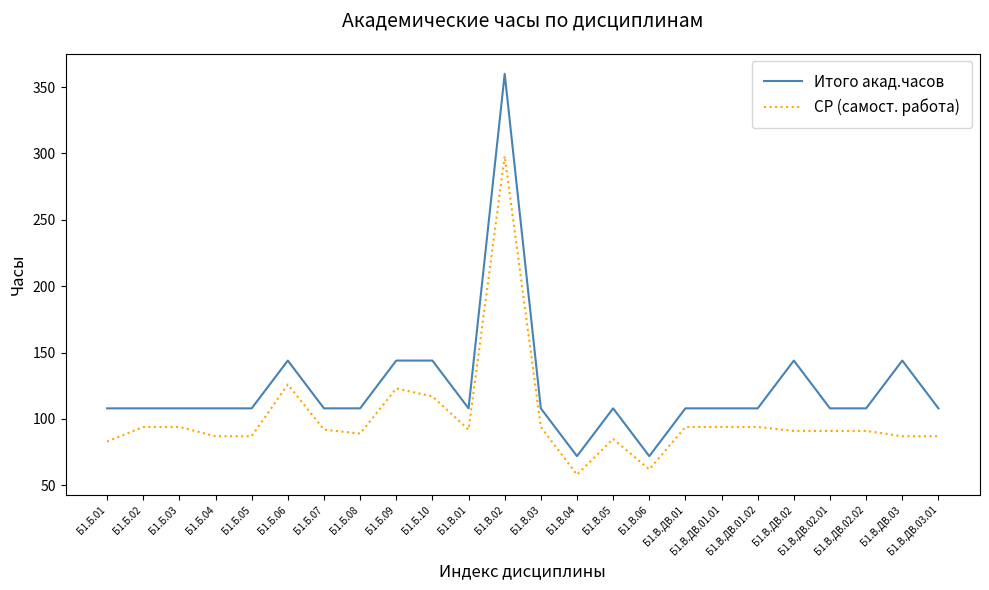

Rank the series by their average value, from lowest to highest.

СР (самост. работа), Итого акад.часов